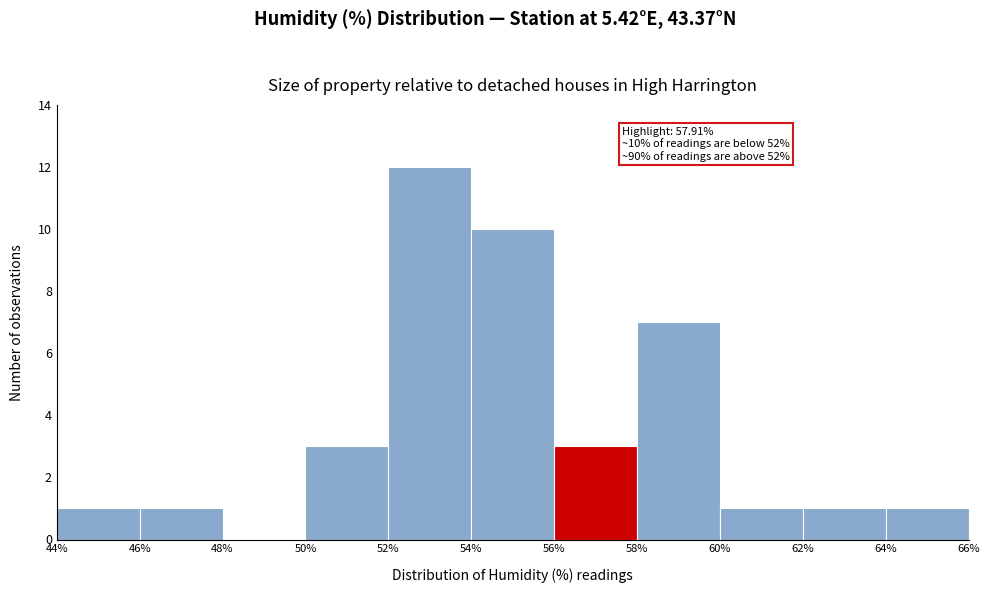

Over which range of the x-axis is the bar tallest?

52% to 54%